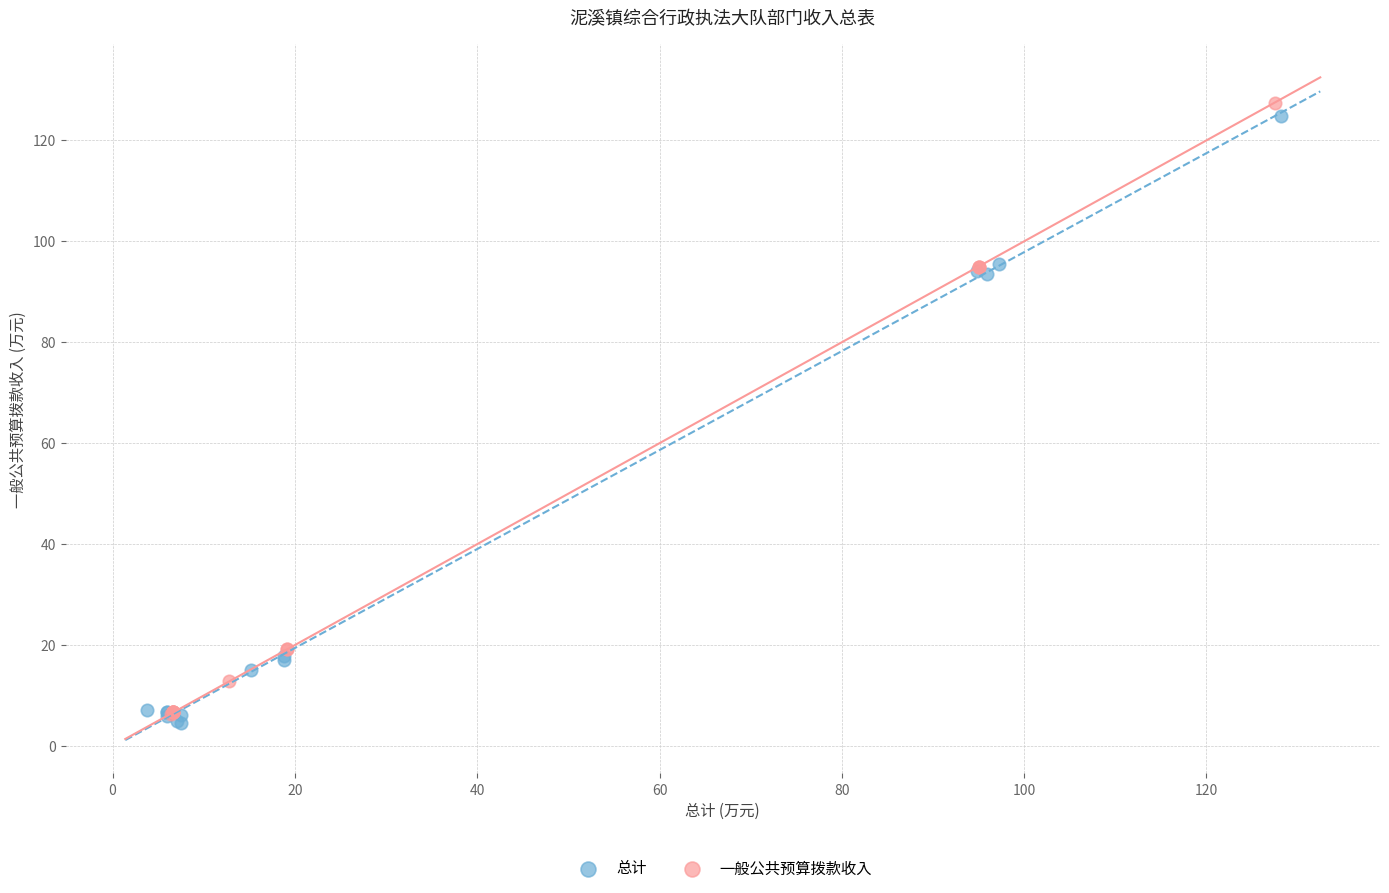

Which series has the largest Y range (max minus min)?

一般公共预算拨款收入